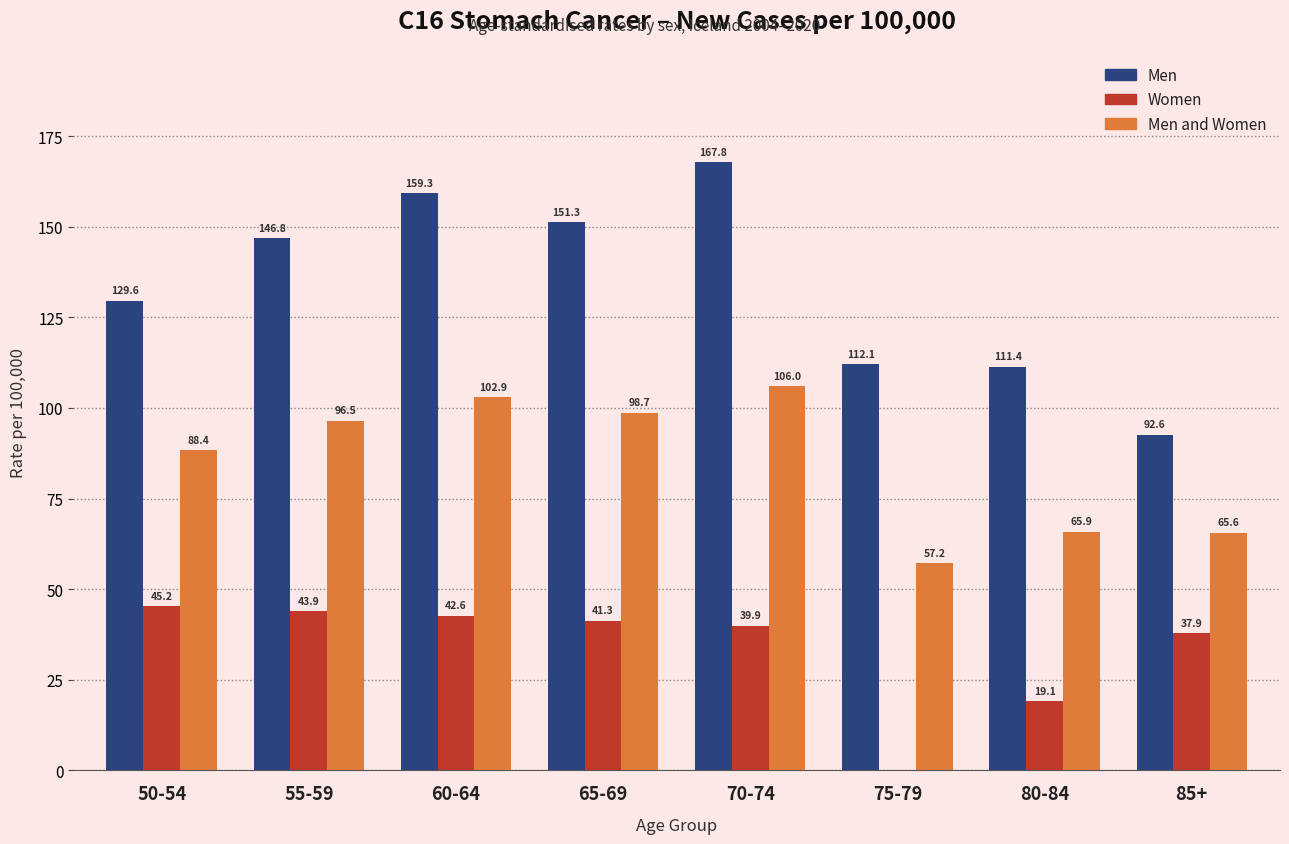

Count the number of categories in the chart.

8